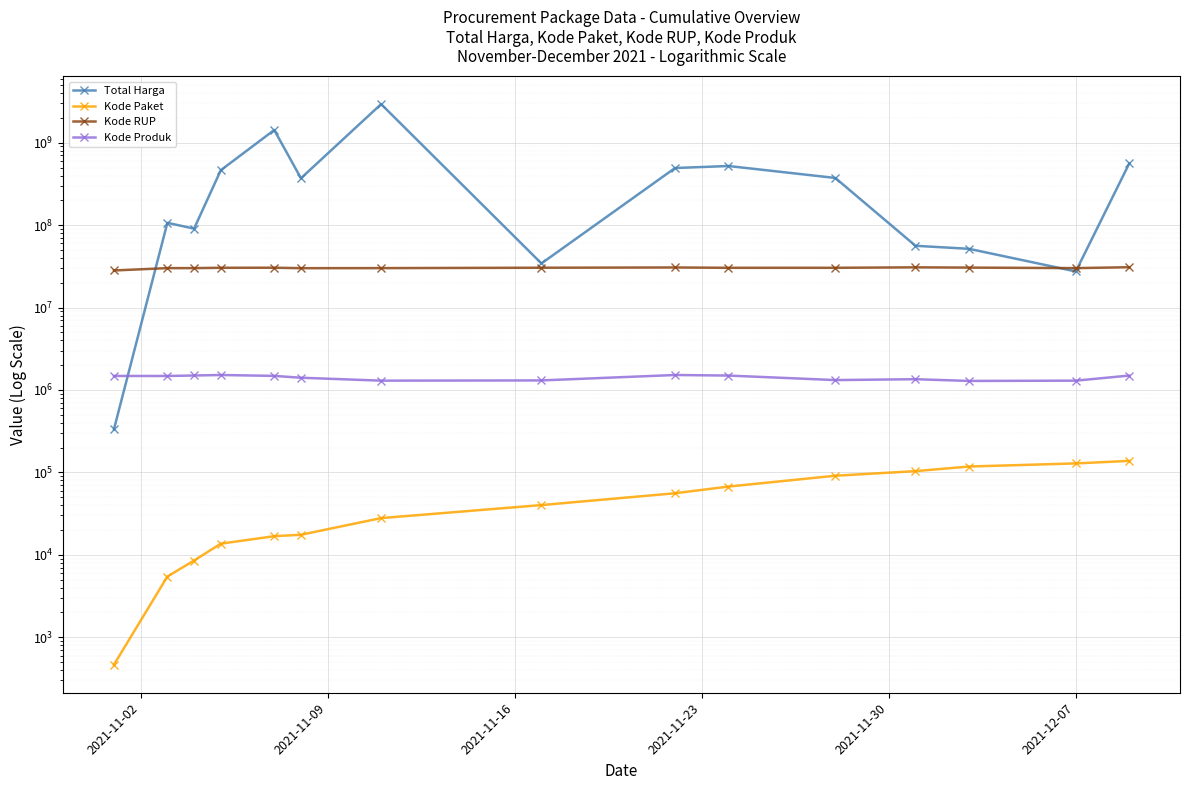

What is the value of the Kode Produk point at the 1st from the left?

1479674